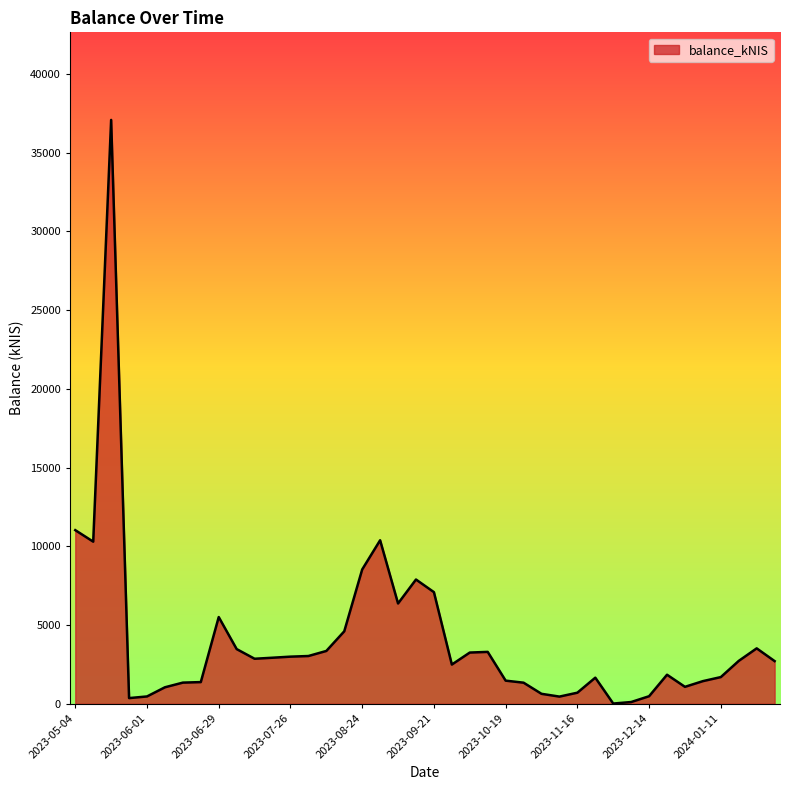

What is the maximum value shown in the chart?

37073.3